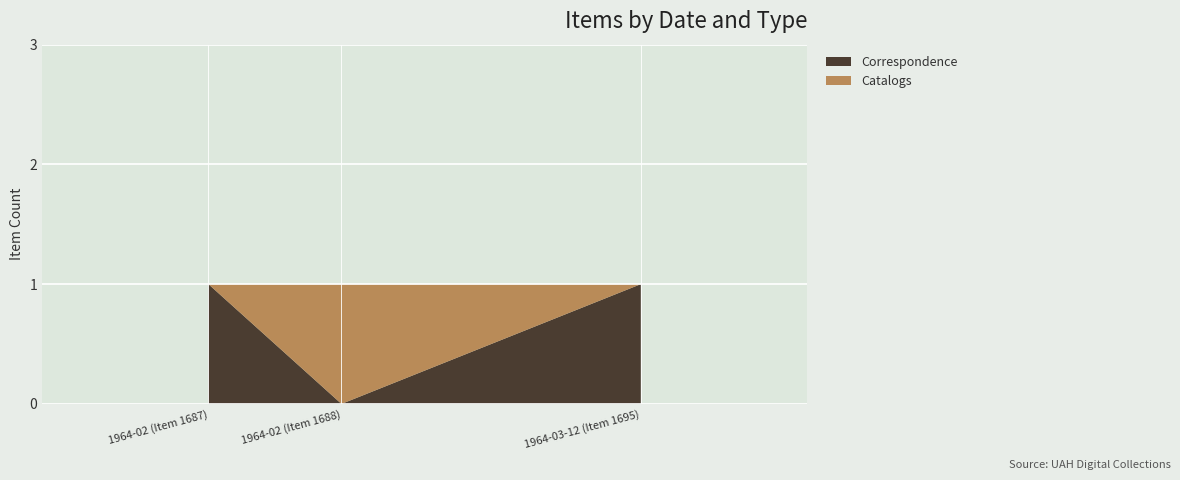

Reading left to right, what are all the values shown in this chart?

Correspondence: 1	0	1
Catalogs: 0	1	0